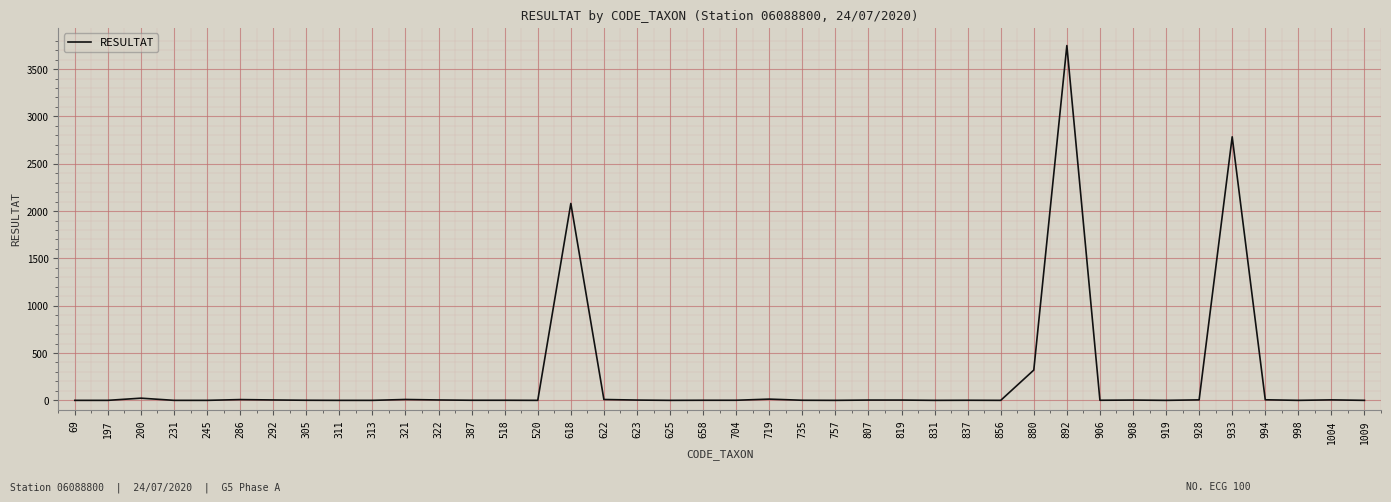

How many values are below 1?

14